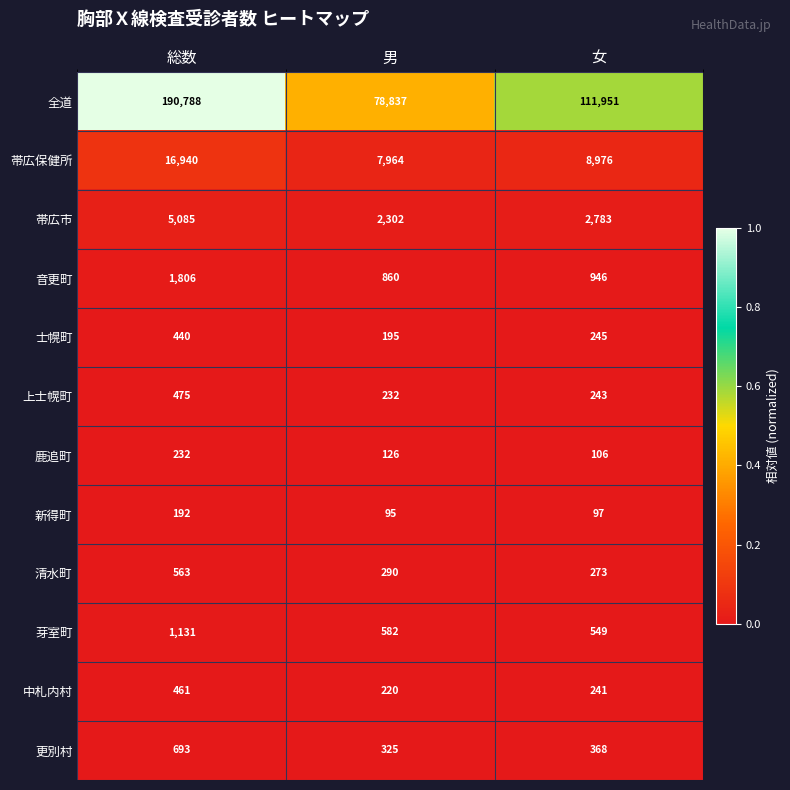

Which label corresponds to the largest value in the chart?

総数